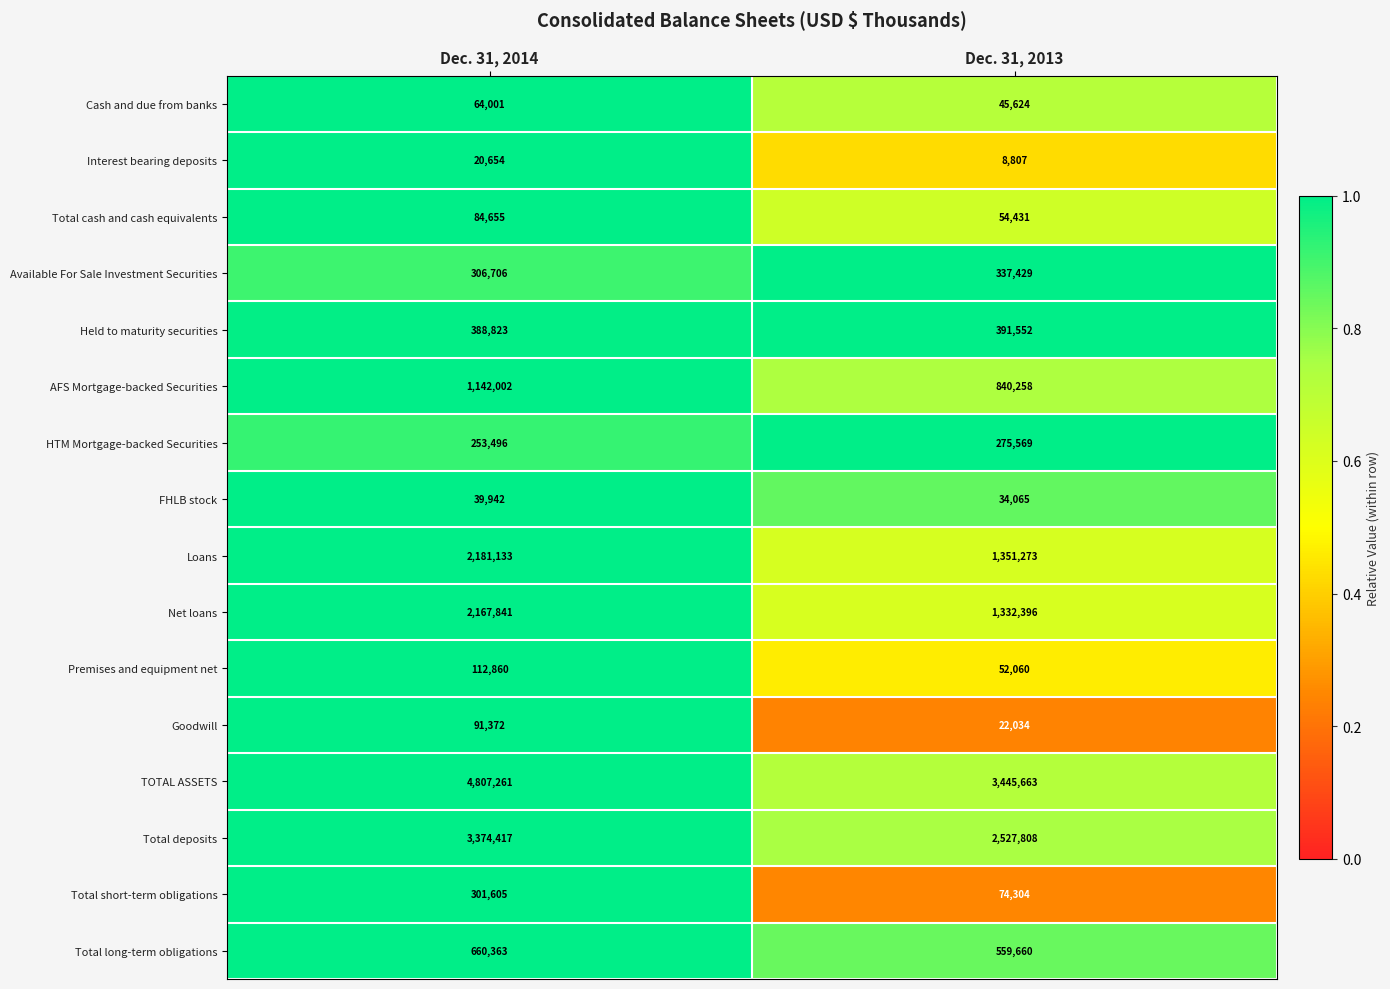

What is the difference between the Goodwill values at Dec. 31, 2013 and Dec. 31, 2014?

69338